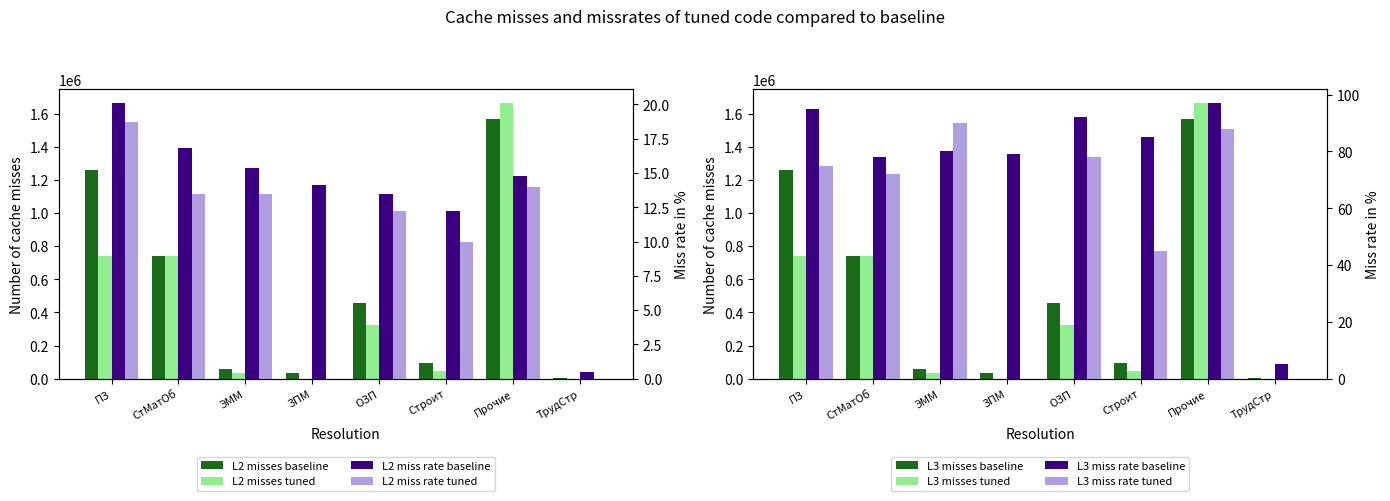

Which series has the largest total across all categories?

L2 misses baseline